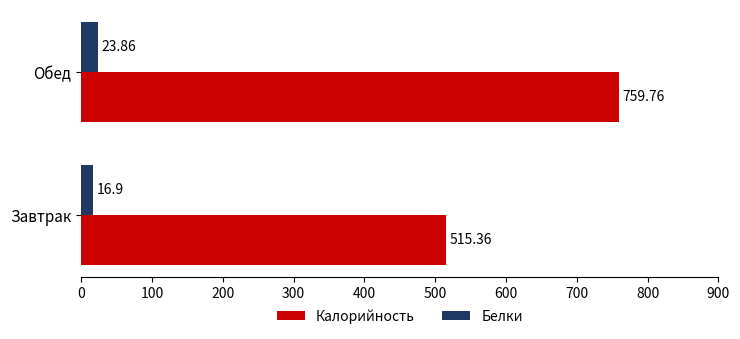

What is the difference between the highest and lowest values at Завтрак?

498.5